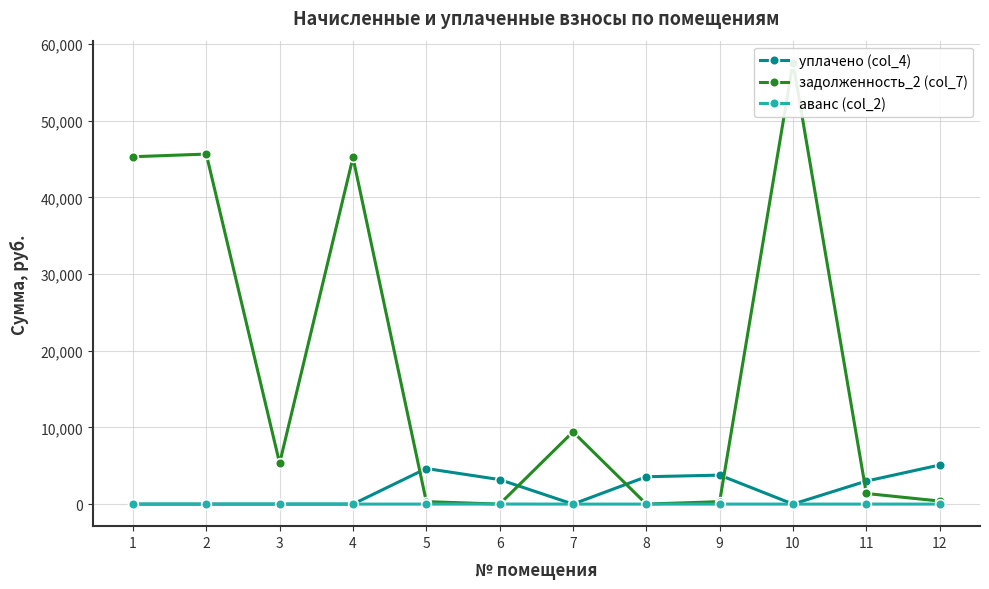

How many аванс (col_2) values are between 0 and 1?

11